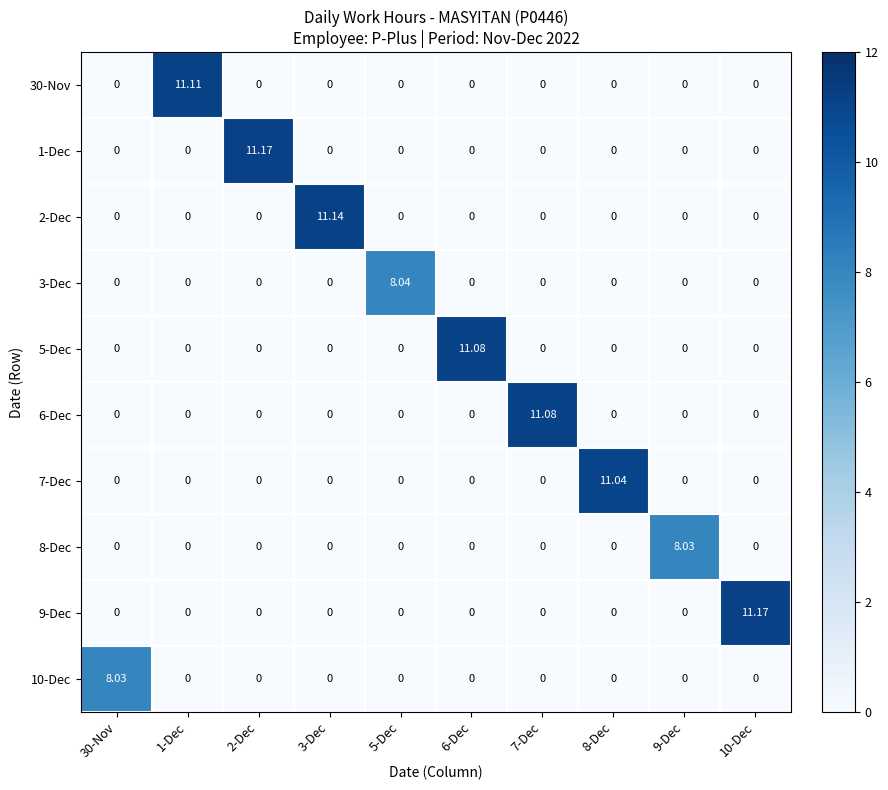

How many distinct data groups are displayed?

10